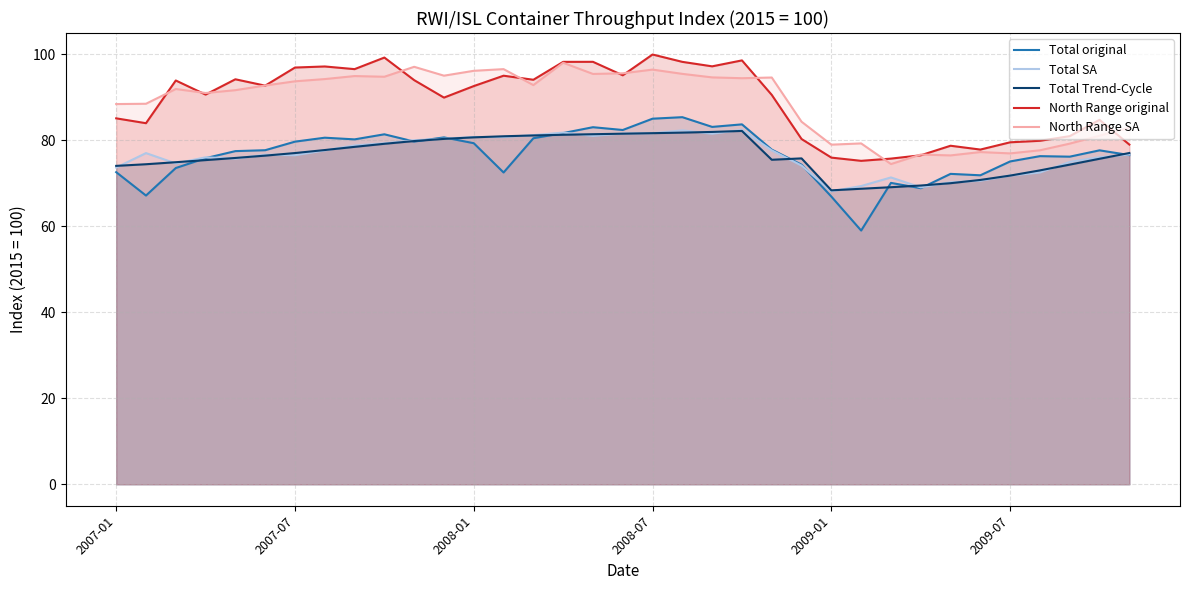

True or false: Total SA and North Range original intersect in this chart.

False